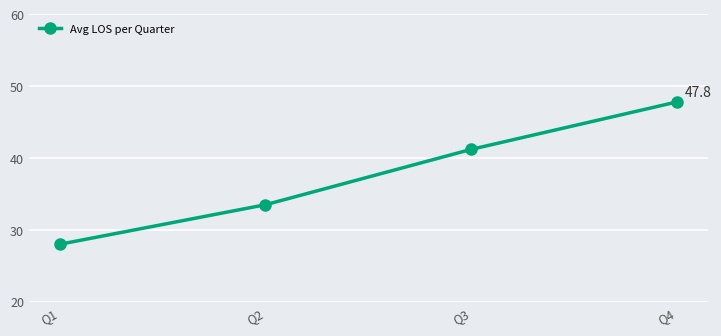

True or false: the data shows 41.2 at Q3.

True